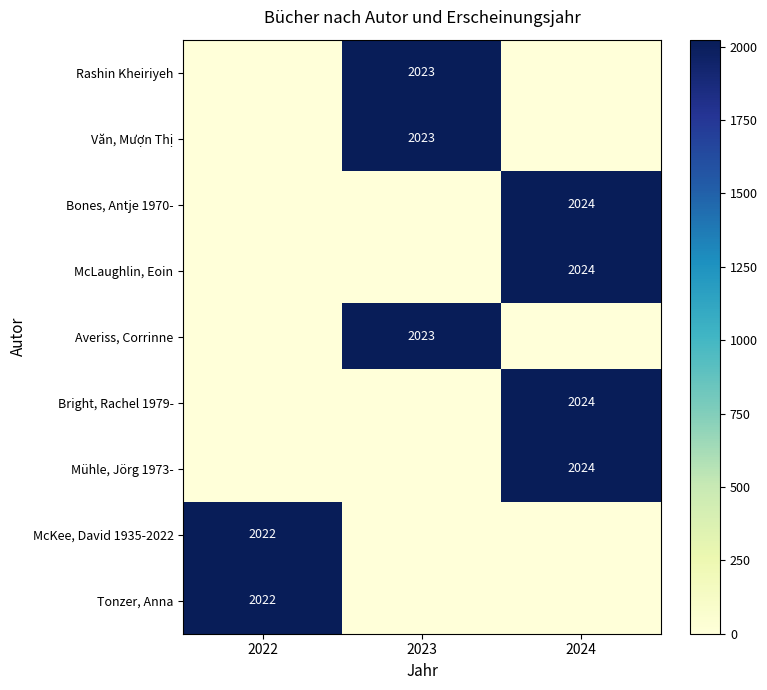

The value of Mühle, Jörg 1973- at 2024 is 2024. True or false?

True